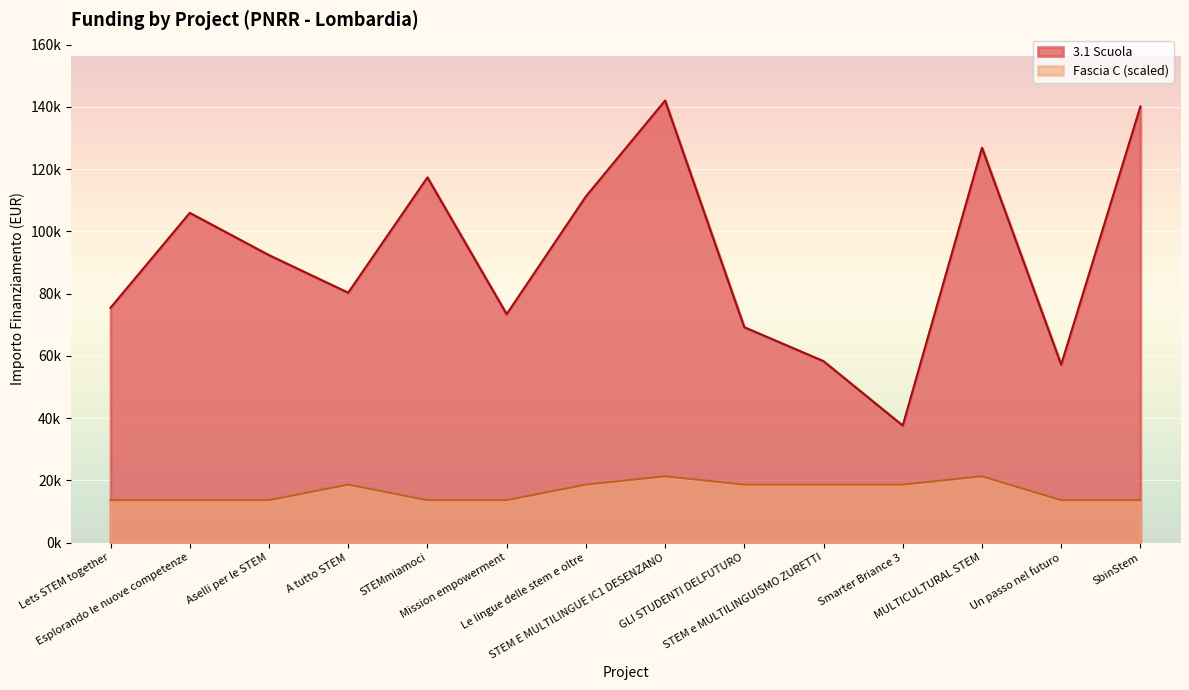

True or false: 3.1 Scuola and Fascia C cross at least once.

False